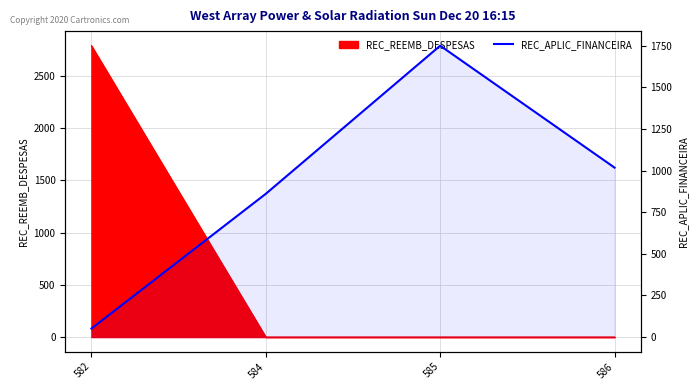

At which label is the value closest to 900?

584